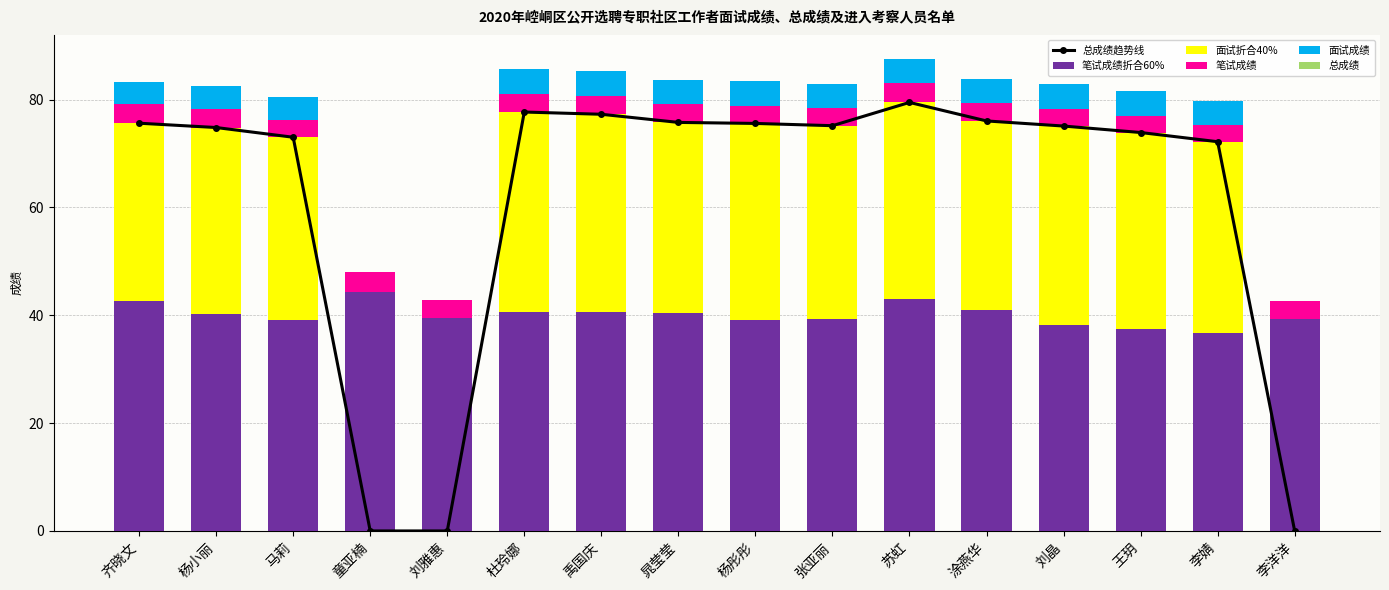

What is the maximum value shown in the chart?

79.5